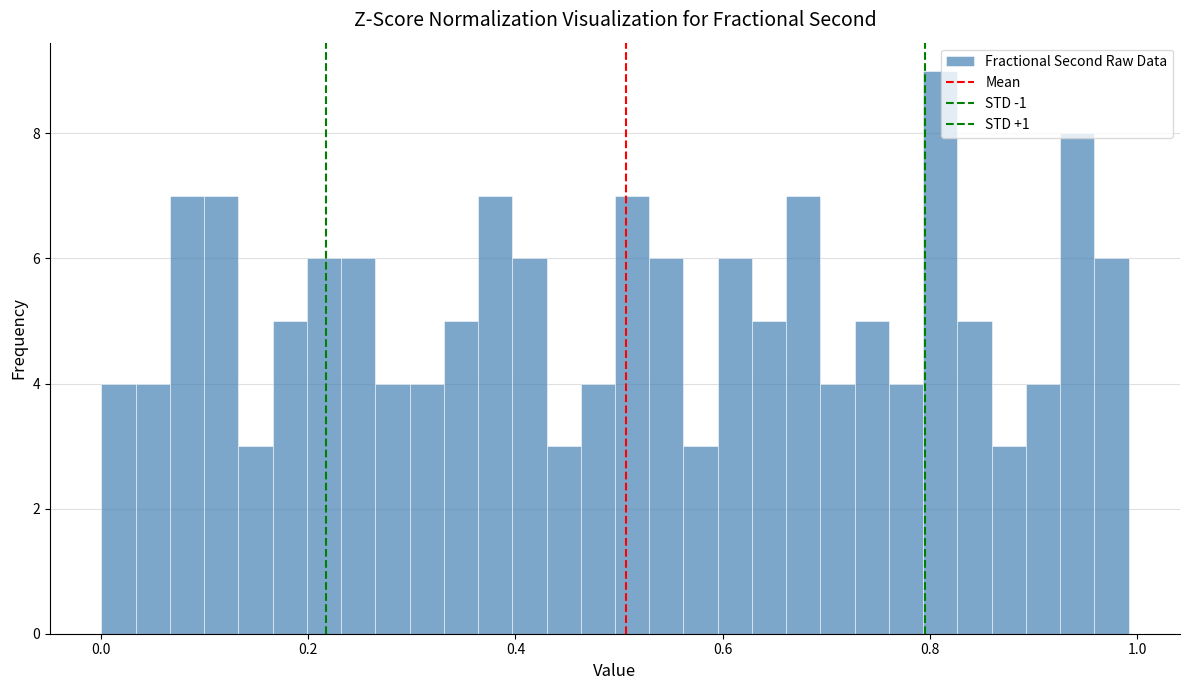

Around what value on the x-axis is the tallest bar? Give the approximate position of its centre, as read against the axis.

0.82